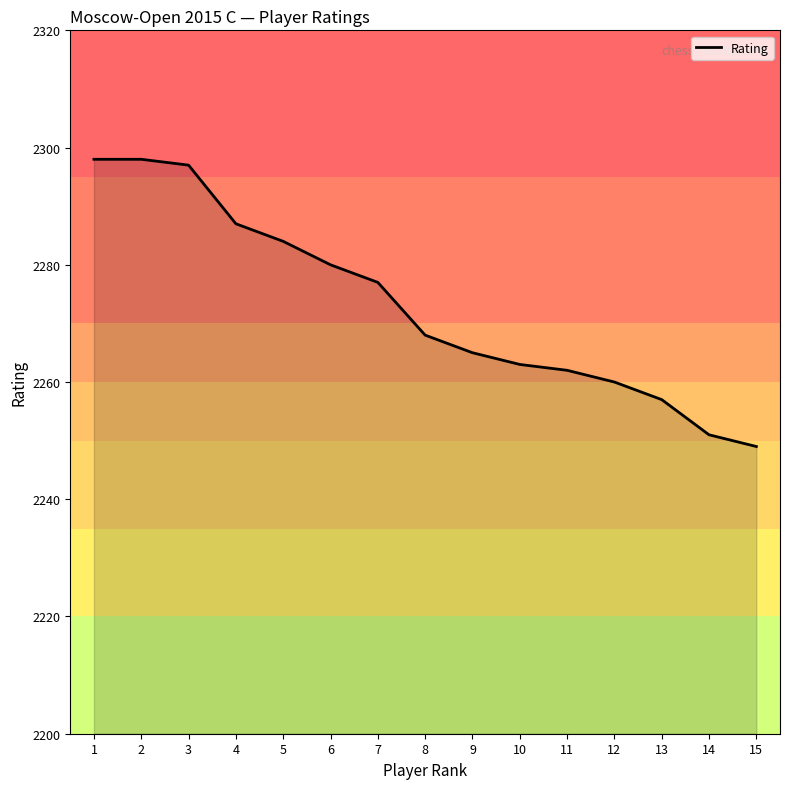

Reading left to right, list all the values displayed in this chart.

1=2298	2=2298	3=2297	4=2287	5=2284	6=2280	7=2277	8=2268	9=2265	10=2263	11=2262	12=2260	13=2257	14=2251	15=2249